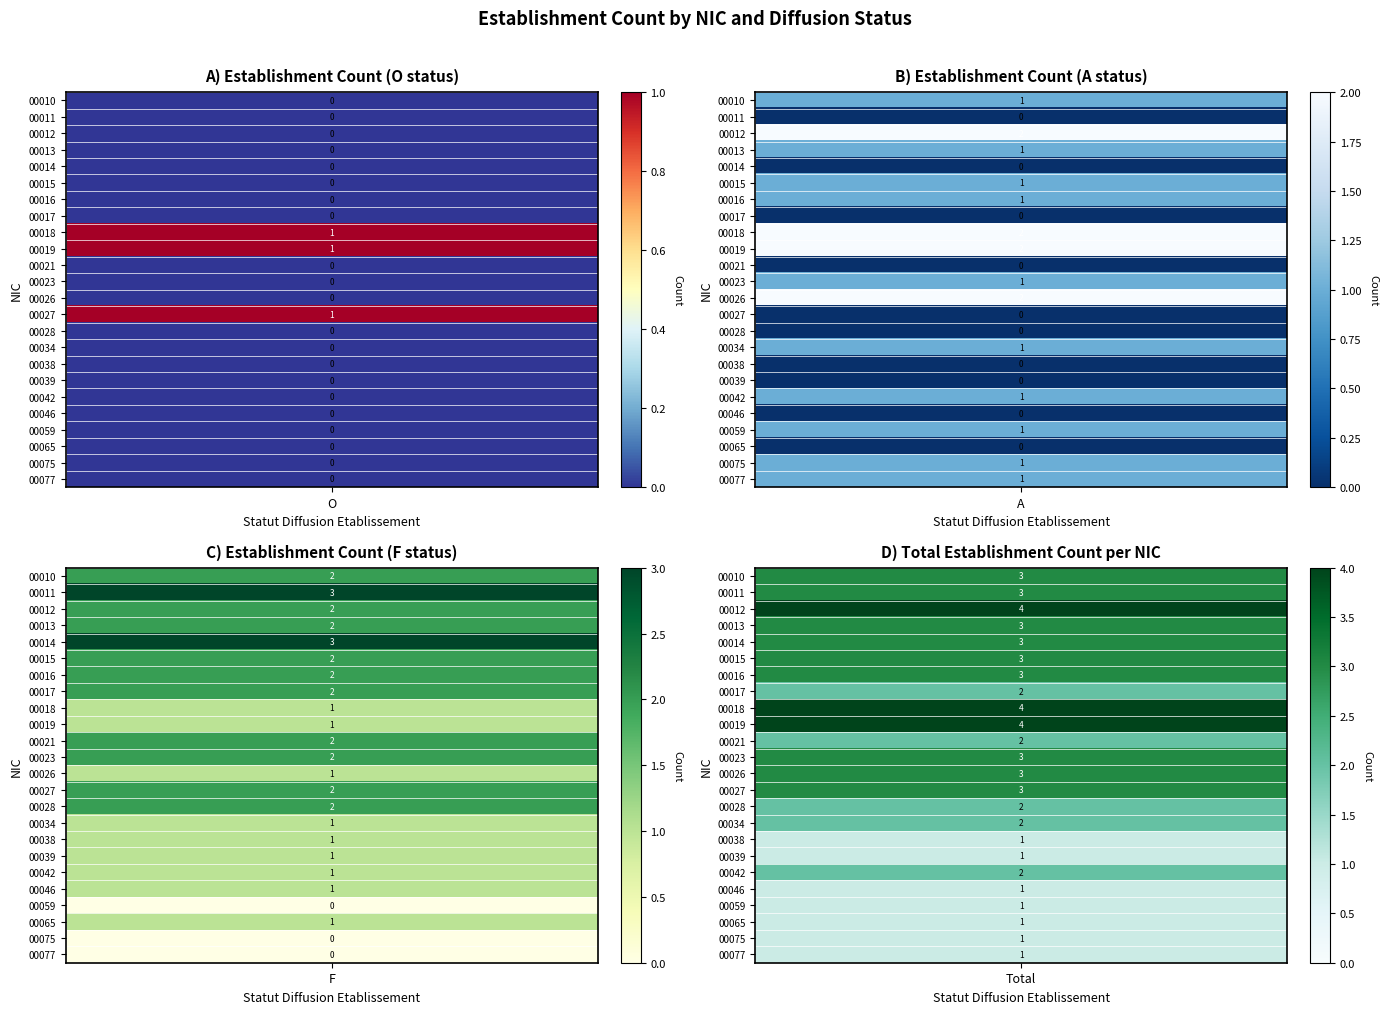

At which label is 00015 closest to 1?

A